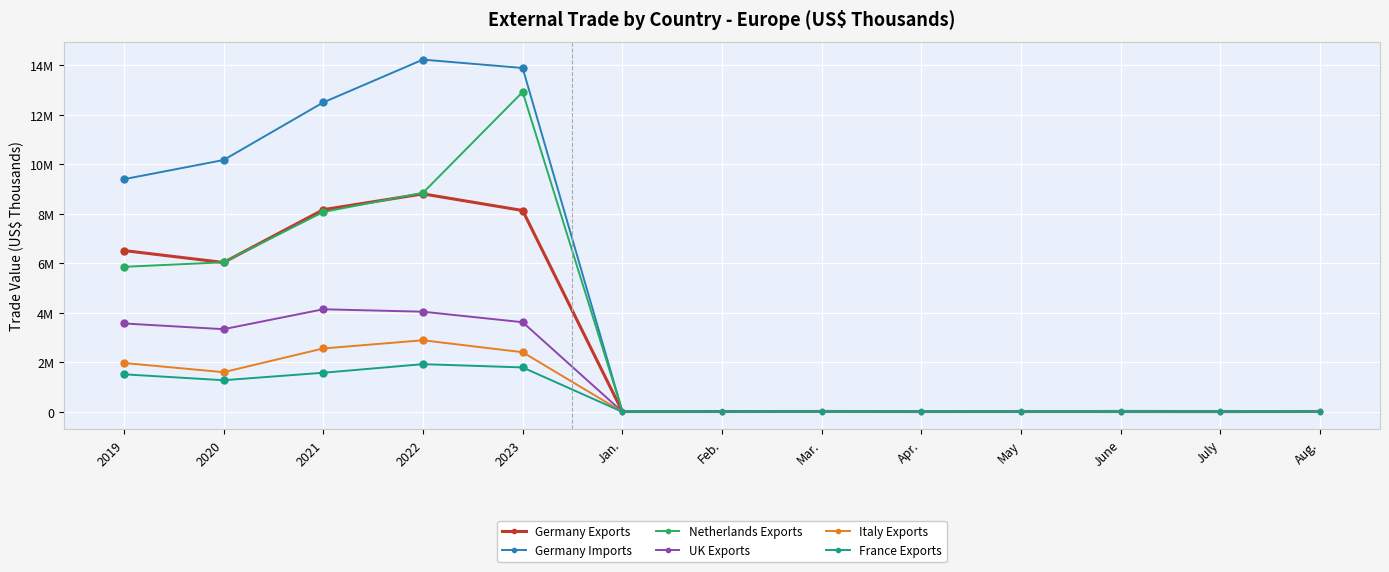

What is the difference between the Germany Exports values at Apr. and 2019?

6504457